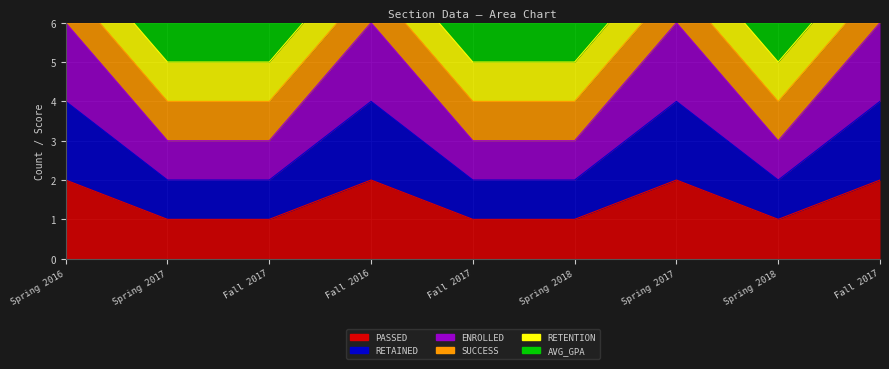

At how many categories does at least one series exceed 1?

9